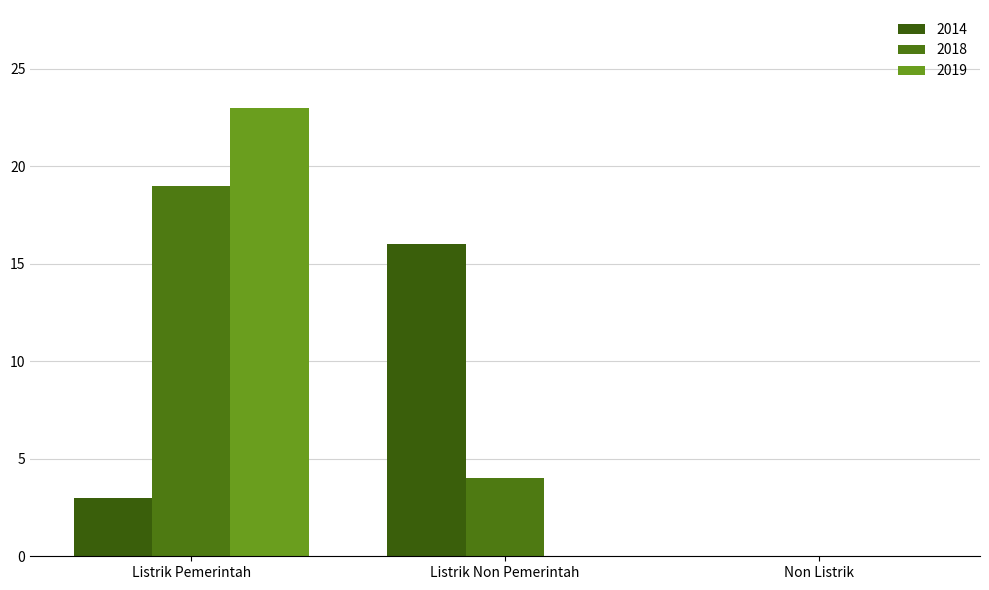

True or false: 2018 has a value of 4 at Listrik Non Pemerintah.

True